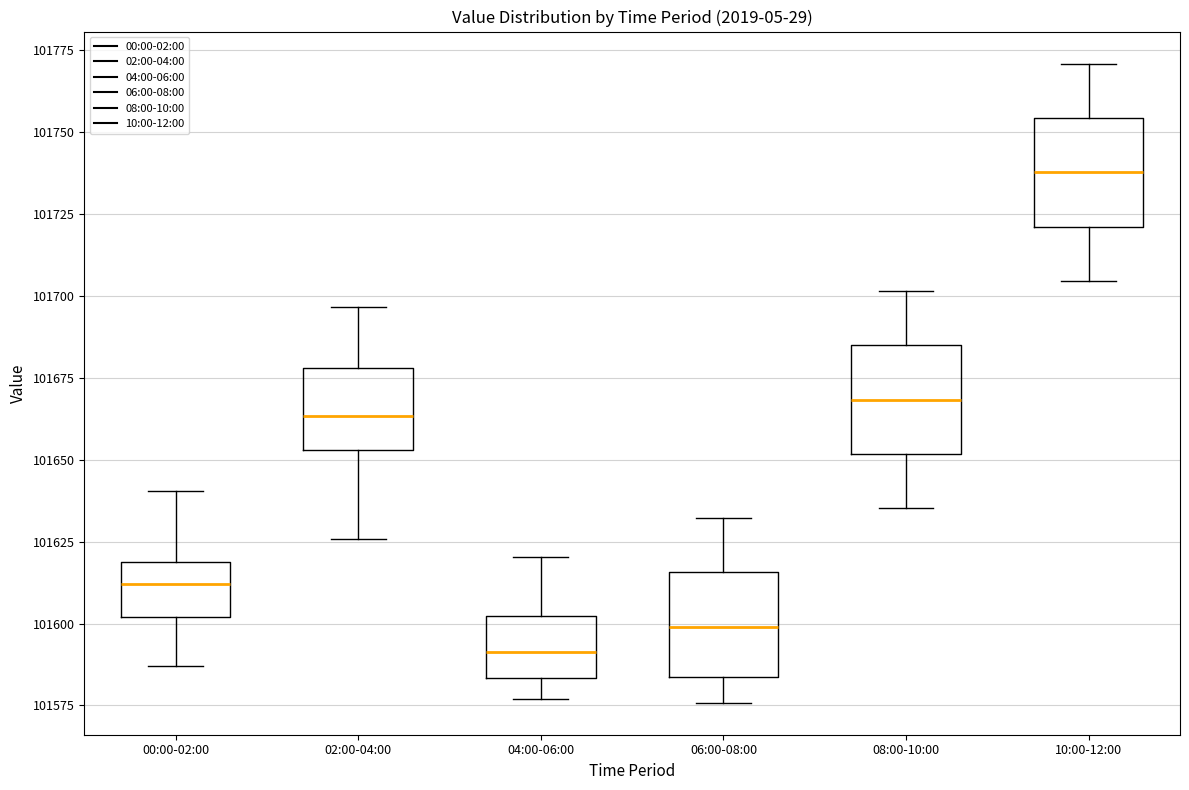

Reading left to right, read every box against the y-axis: the position of its median line, the range the box covers, and the ends of its whiskers. The values are not printed on the chart, so give them approximately, as read against the axis.

00:00-02:00: median 101610, box 101600 to 101620, whiskers 101585 to 101640
02:00-04:00: median 101665, box 101655 to 101680, whiskers 101625 to 101695
04:00-06:00: median 101590, box 101585 to 101600, whiskers 101575 to 101620
06:00-08:00: median 101600, box 101585 to 101615, whiskers 101575 to 101630
08:00-10:00: median 101670, box 101650 to 101685, whiskers 101635 to 101700
10:00-12:00: median 101740, box 101720 to 101755, whiskers 101705 to 101770